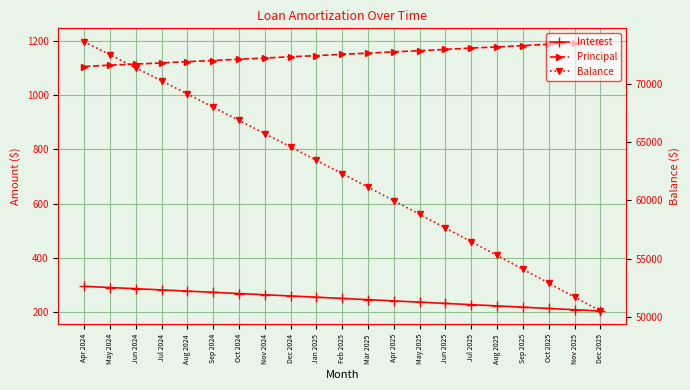

The Balance series shows 65718.0 at Nov 2024. True or false?

True